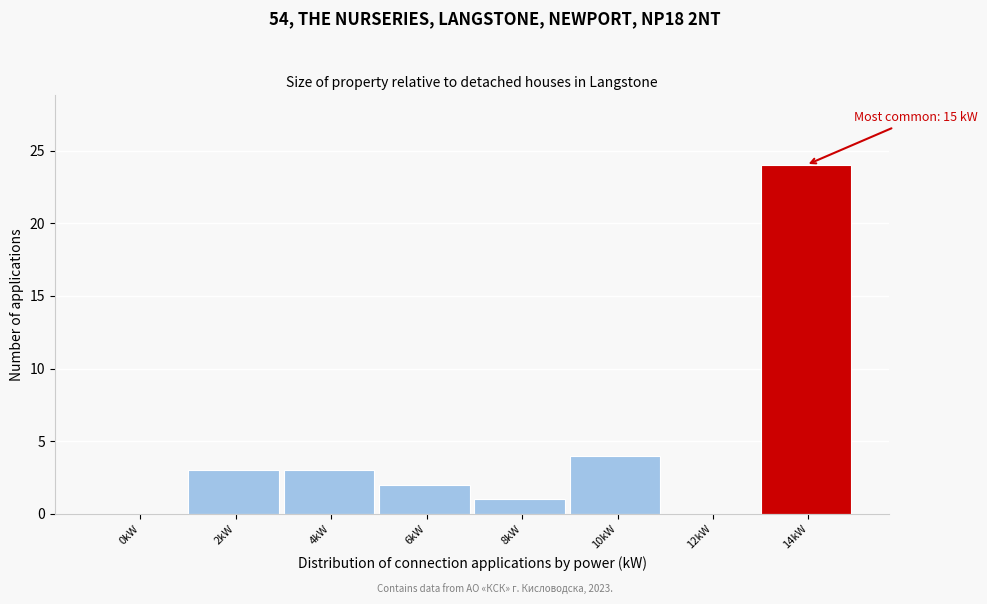

Reading left to right, list all the values displayed in this chart.

0kW=0	2kW=3	4kW=3	6kW=2	8kW=1	10kW=4	12kW=0	14kW=24